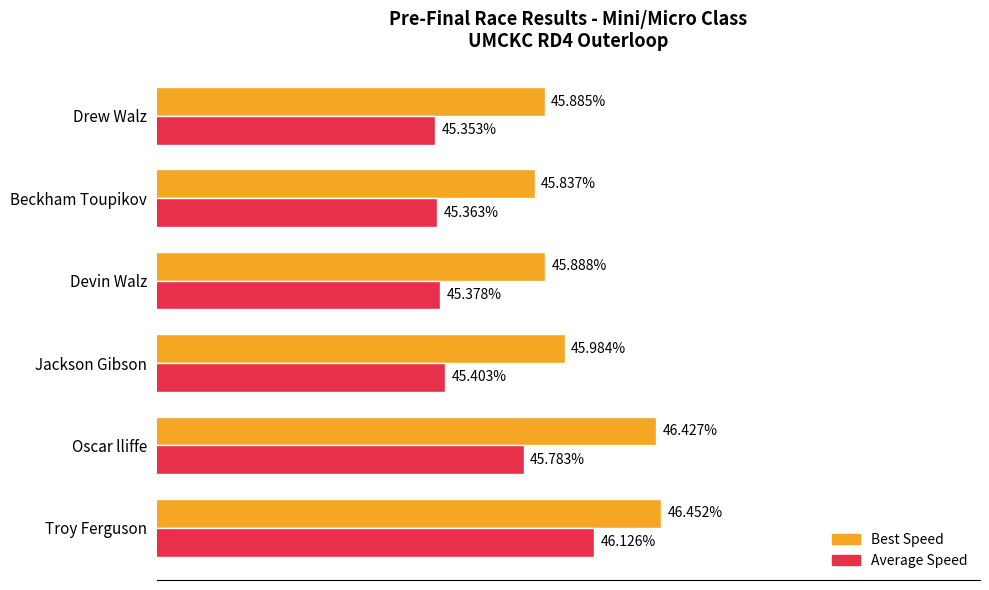

Is the value of Average Speed at Beckham Toupikov greater than the value of Best Speed at Jackson Gibson?

No